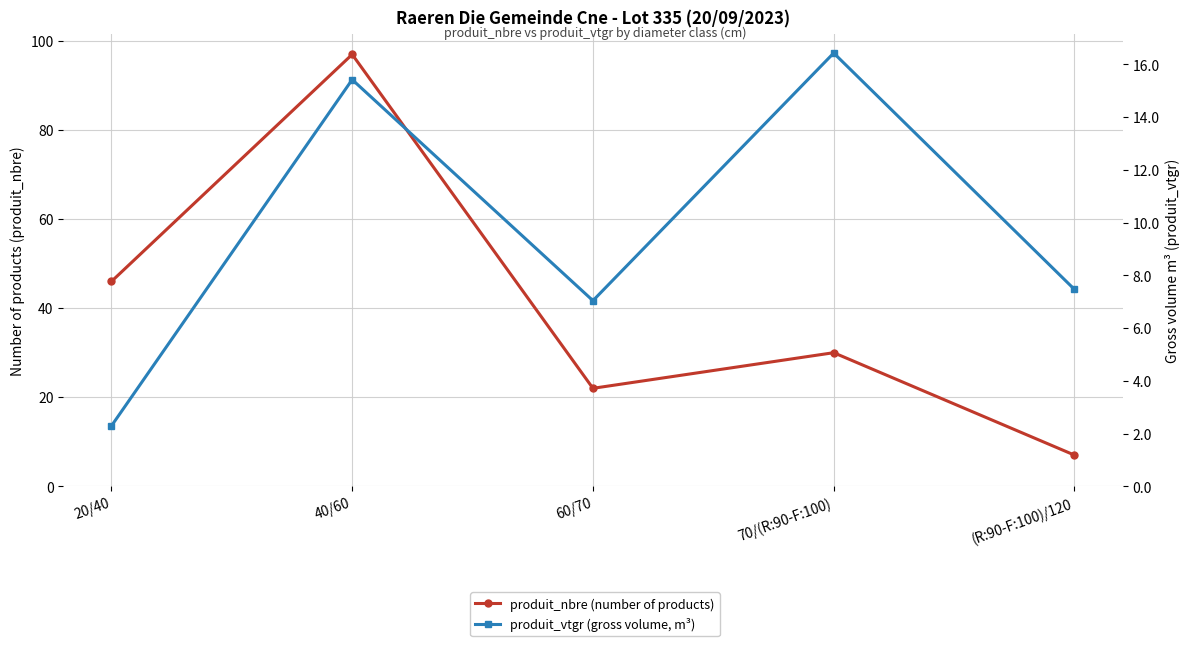

What are all the series names shown in the legend?

produit_nbre (number of products), produit_vtgr (gross volume, m³)